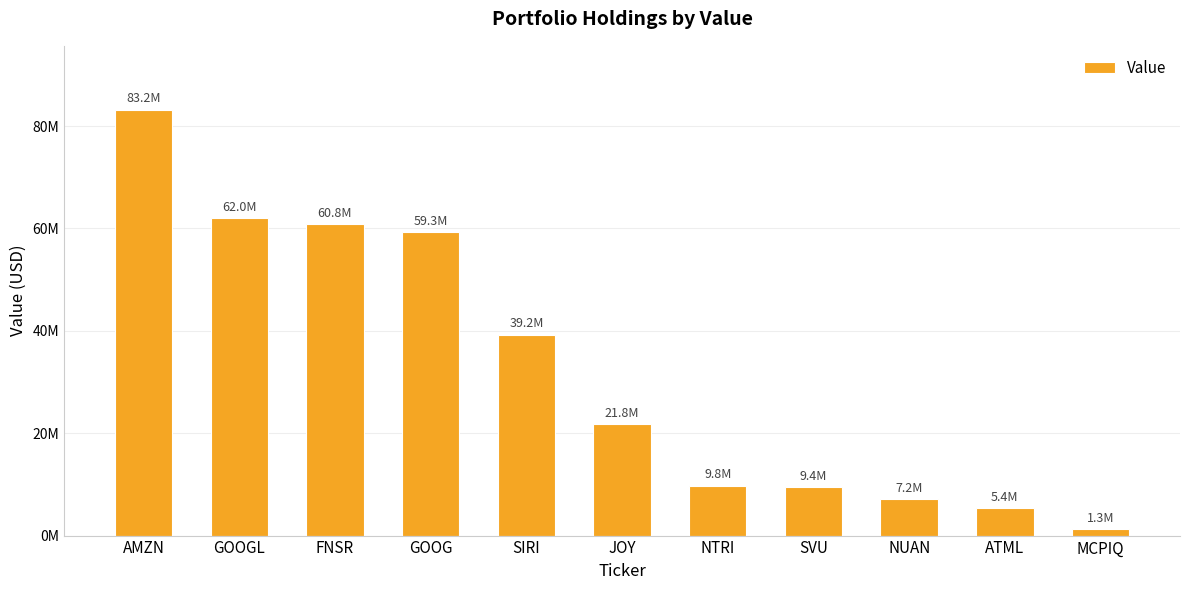

Which label corresponds to the largest value in the chart?

AMZN